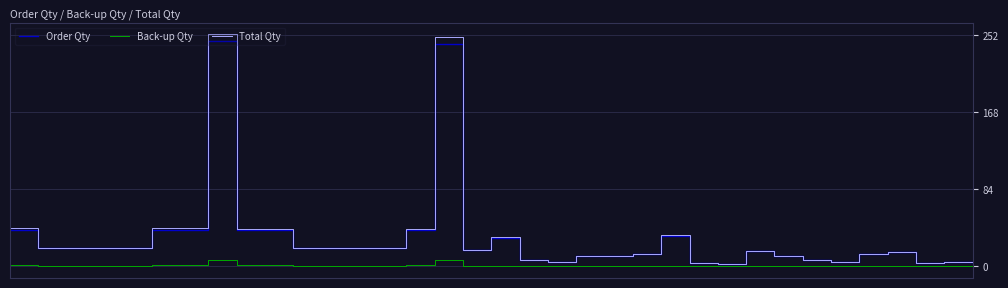

Which series has the largest range (max minus min)?

Total Qty